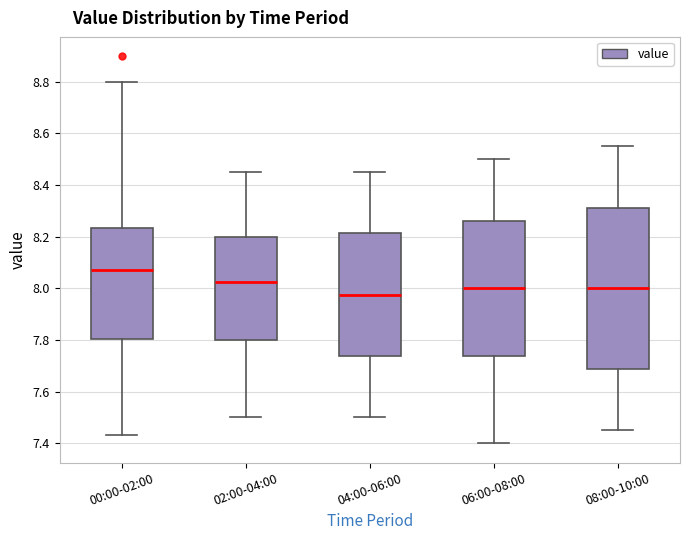

Comparing the boxes themselves (not the whiskers), which one is the tallest?

08:00-10:00